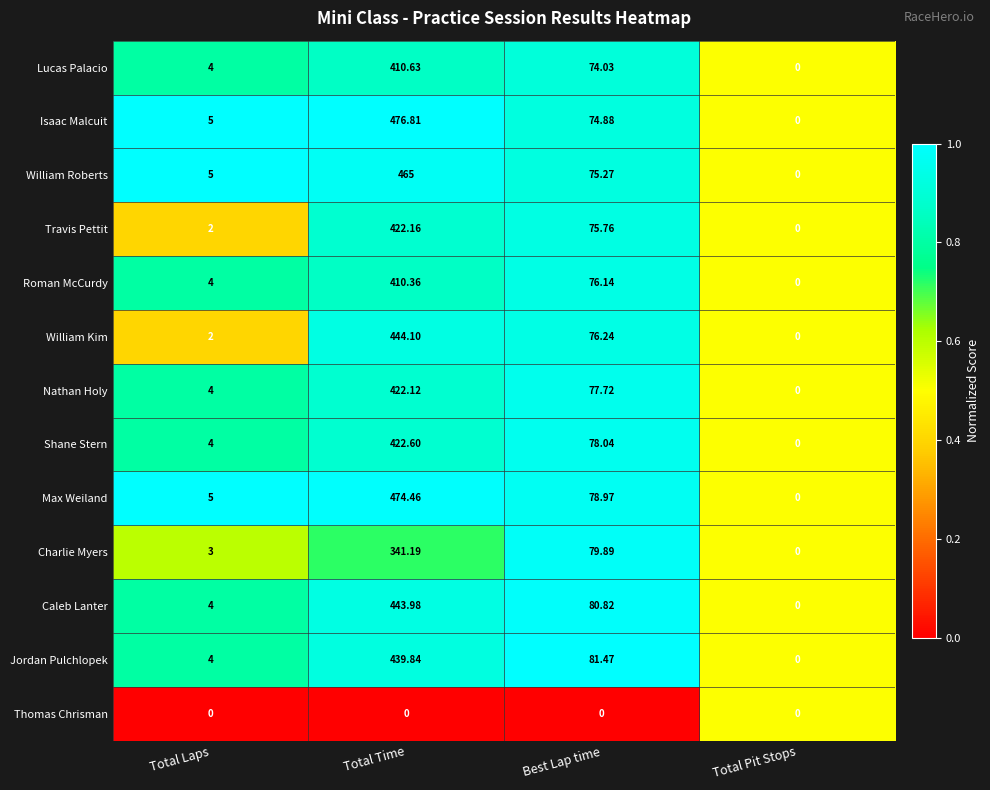

Which category has the highest value in the Max Weiland series?

Total Time